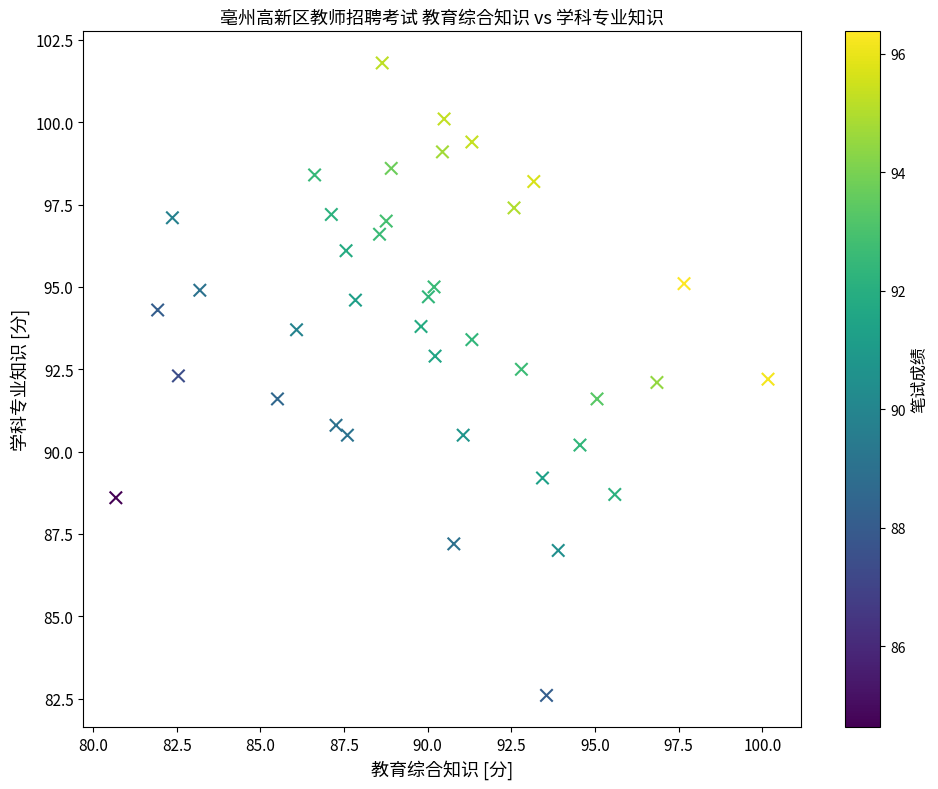

What is the range of X values (max minus min)?

19.5